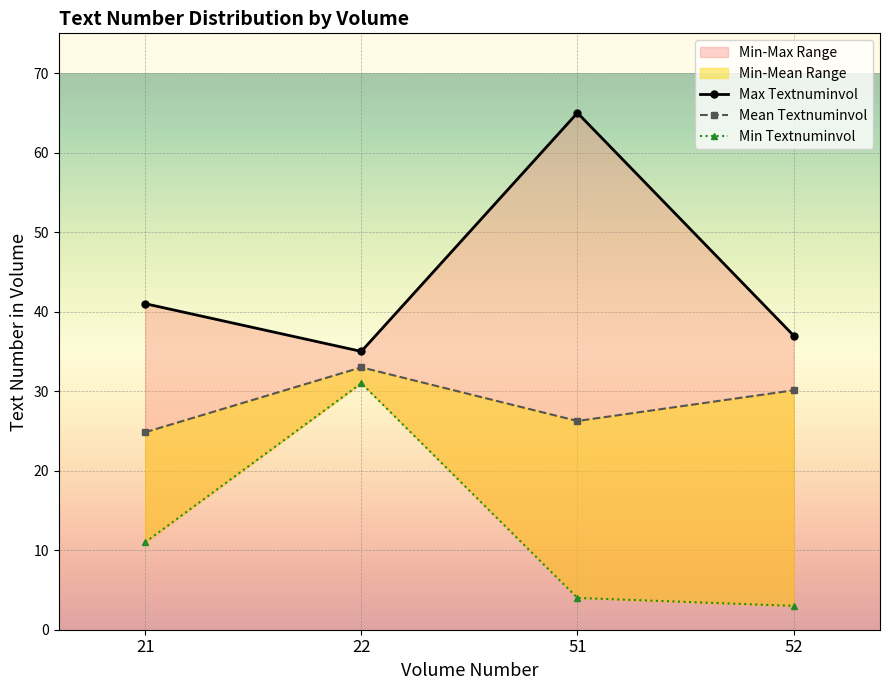

Count the number of data series in this chart.

3